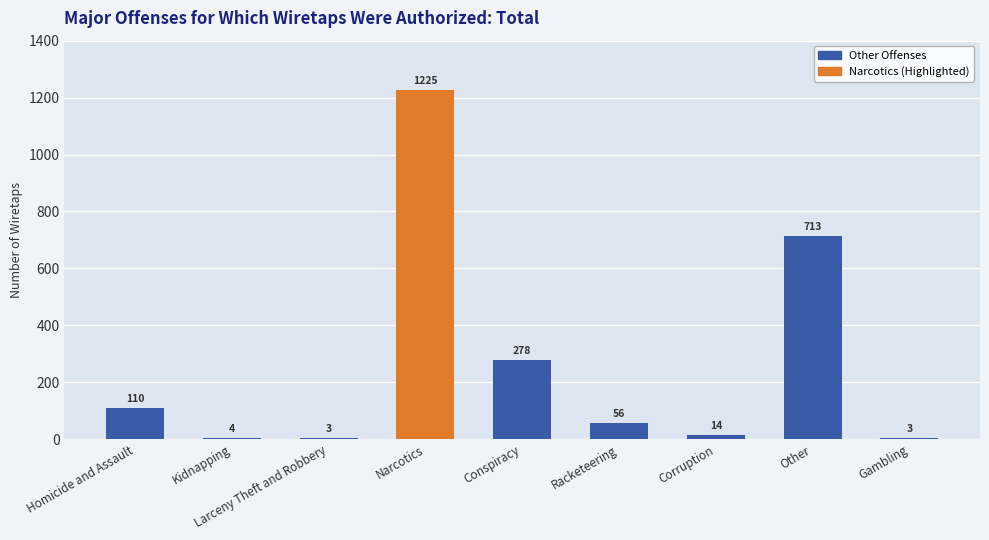

The value at Homicide and Assault is 110. True or false?

True